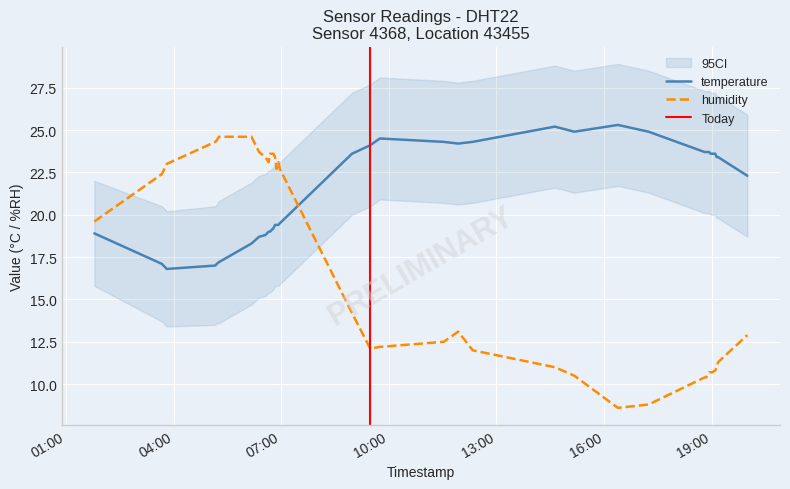

List the series in order of their peak value, lowest first.

humidity, temperature